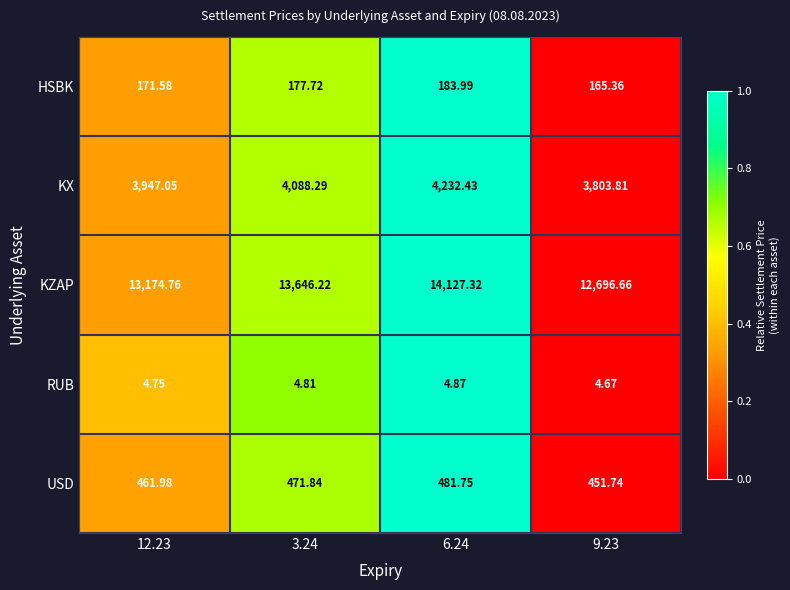

Which series has the largest total across all categories?

KZAP